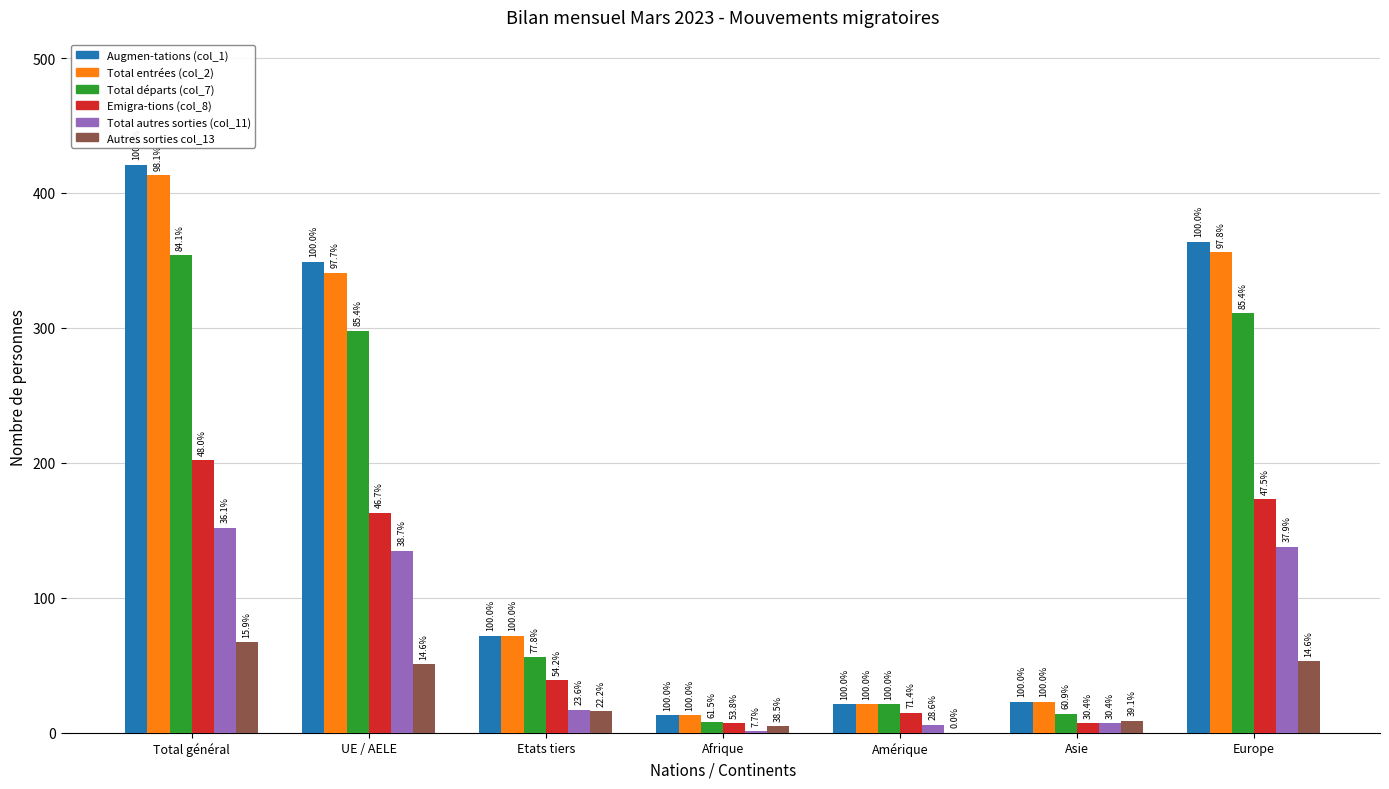

List the series in order of their peak value, lowest first.

Autres sorties col_13, Total autres sorties (col_11), Emigra-tions (col_8), Total départs (col_7), Total entrées (col_2), Augmen-tations (col_1)